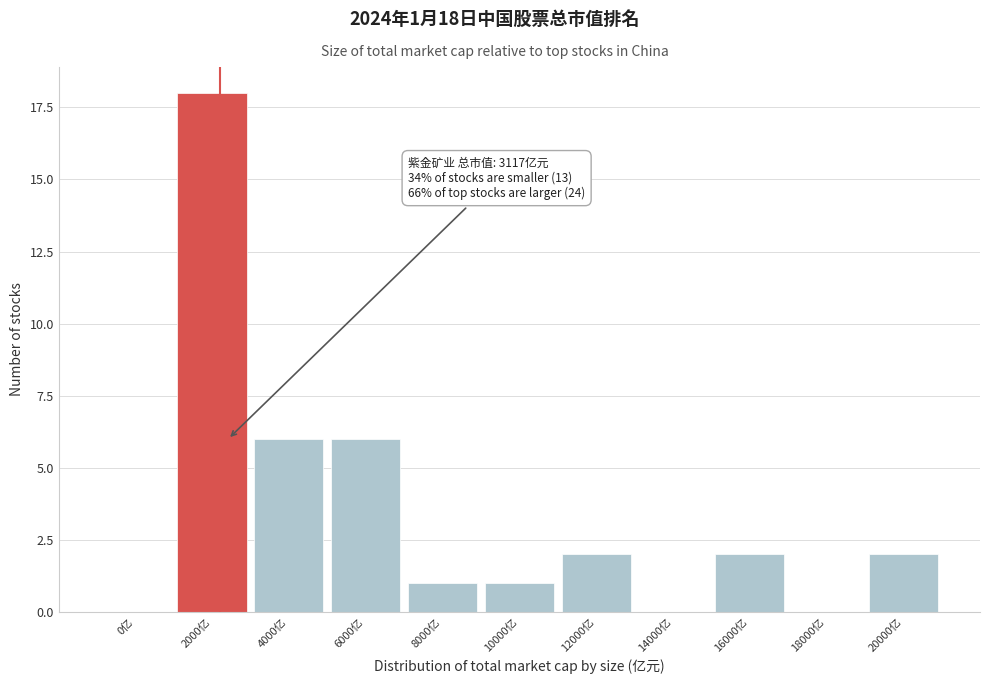

Reading right to left, extract all data points from this chart.

20000亿=2	18000亿=0	16000亿=2	14000亿=0	12000亿=2	10000亿=1	8000亿=1	6000亿=6	4000亿=6	2000亿=18	0亿=0